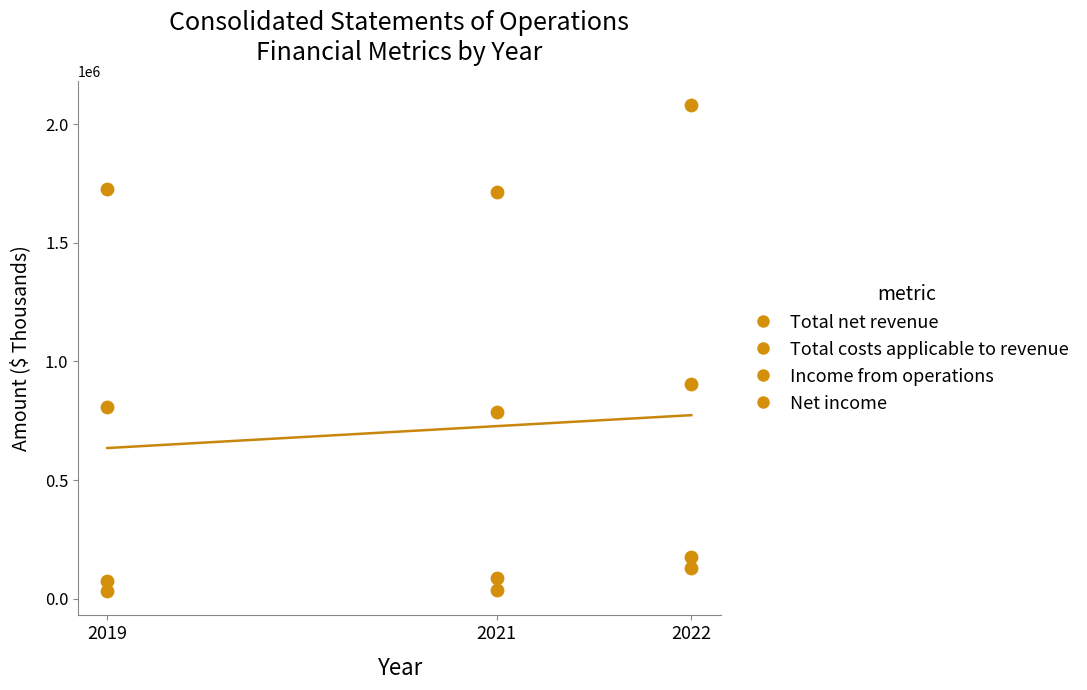

How many points are shown in the scatter plot?

12